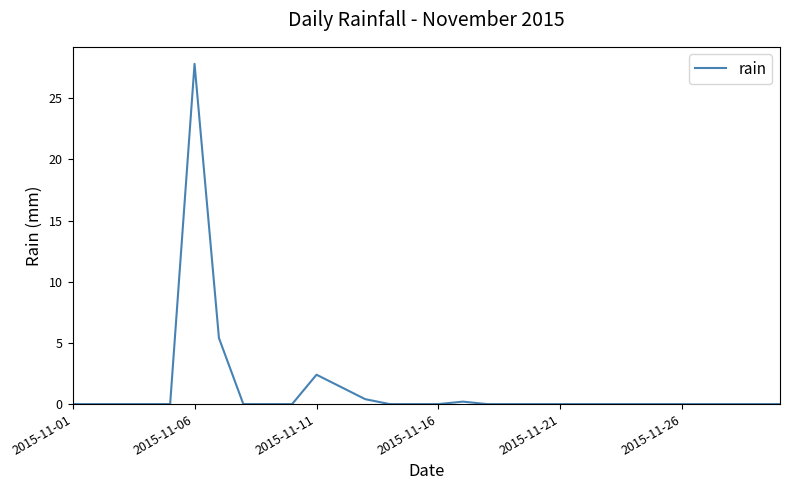

What is the difference between the maximum and minimum values?

27.8